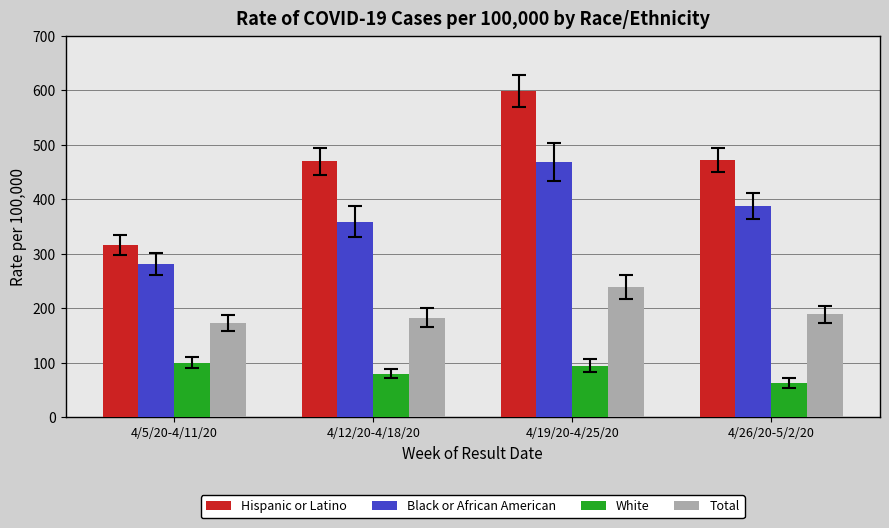

Which series has the widest spread of values?

Hispanic or Latino